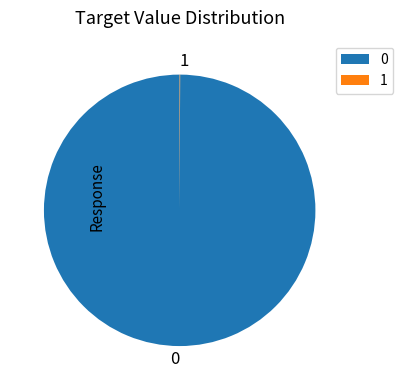

Is there any slice that represents more than half of the pie?

Yes